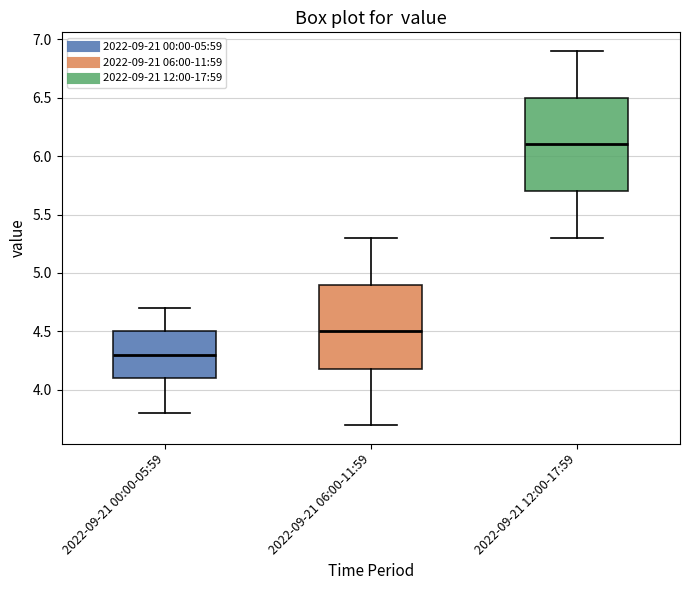

Which box's median line is the lowest?

2022-09-21 00:00-05:59